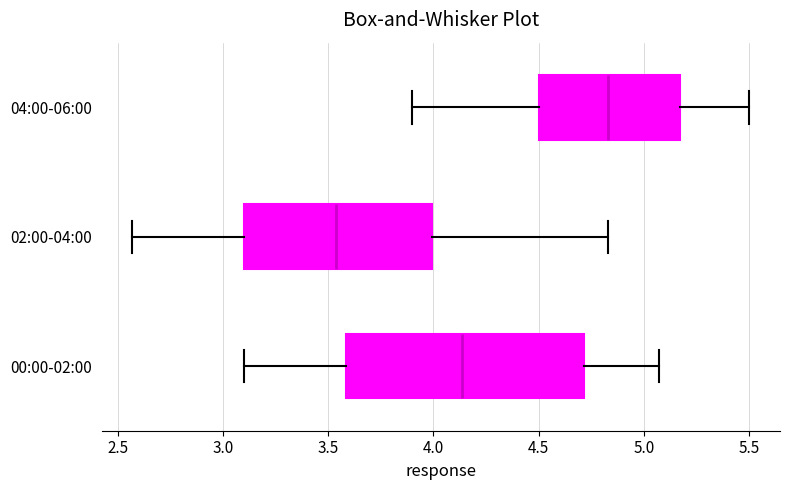

Reading bottom to top, read every box against the x-axis: the position of its median line, the range the box covers, and the ends of its whiskers. The values are not printed on the chart, so give them approximately, as read against the axis.

00:00-02:00: median 4.15, box 3.60 to 4.70, whiskers 3.10 to 5.05
02:00-04:00: median 3.55, box 3.10 to 4.00, whiskers 2.55 to 4.85
04:00-06:00: median 4.85, box 4.50 to 5.15, whiskers 3.90 to 5.50